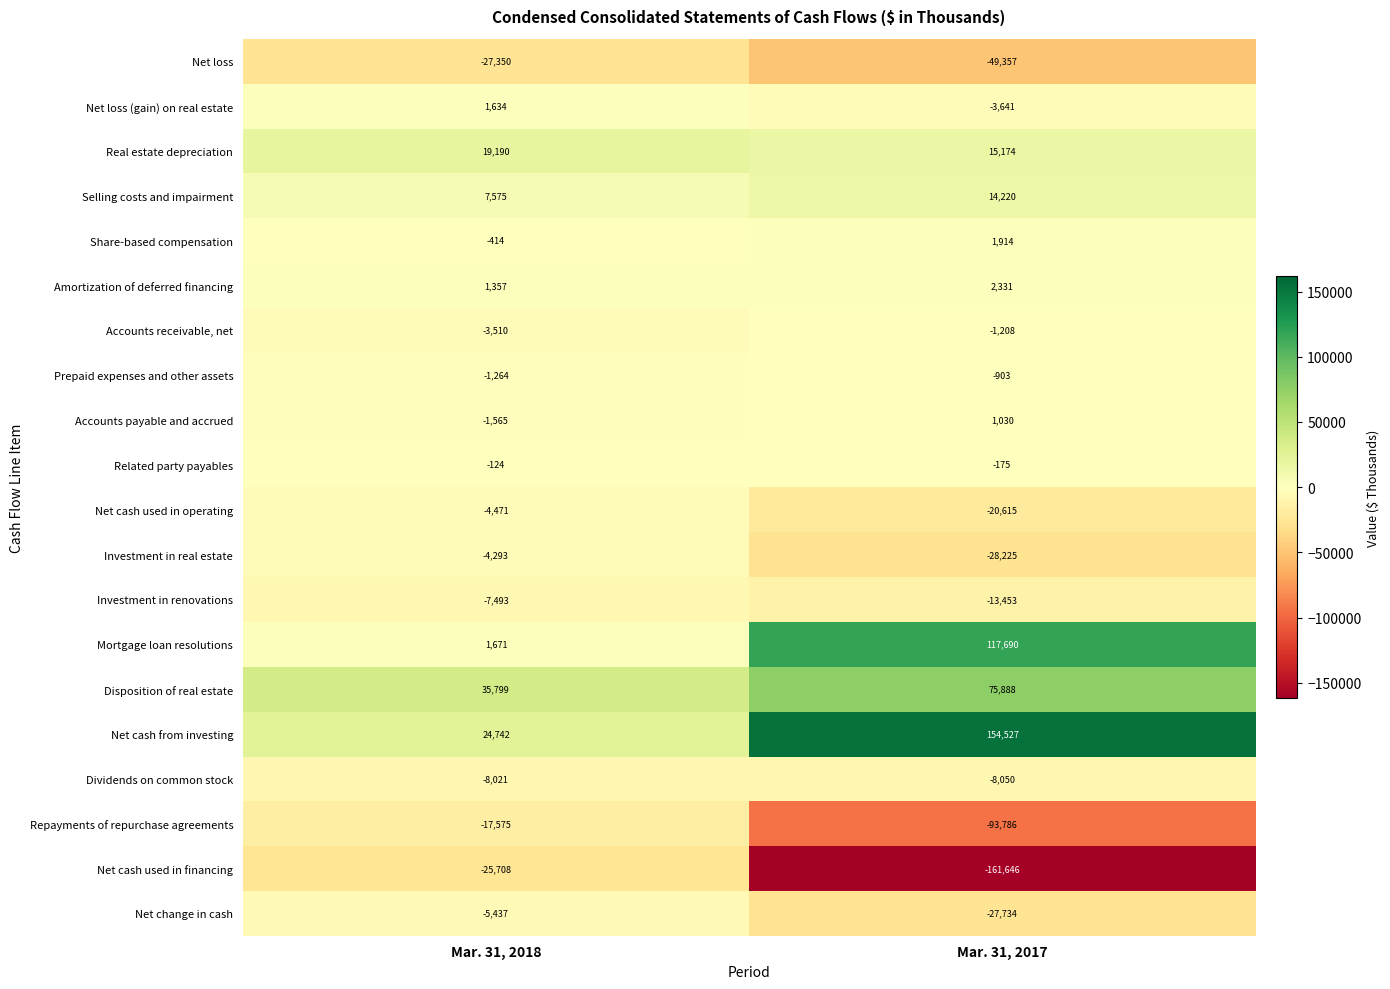

What is the total value across all series at Mar. 31, 2018?

-15257